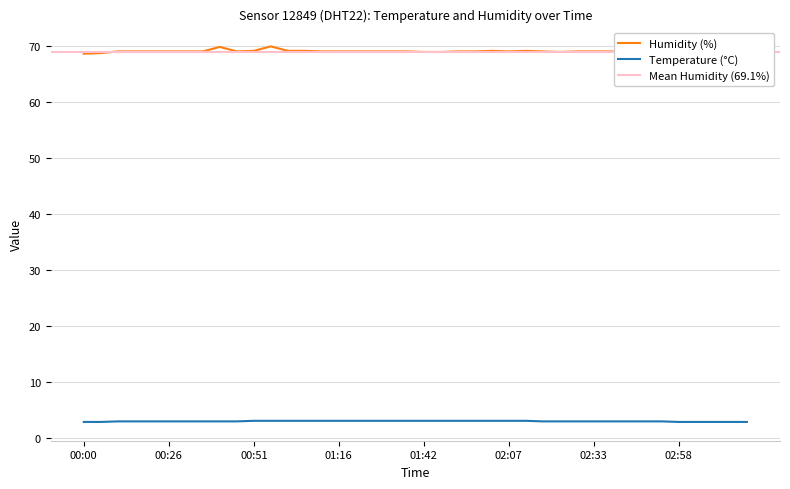

At which label does temperature first exceed 3?

00:51